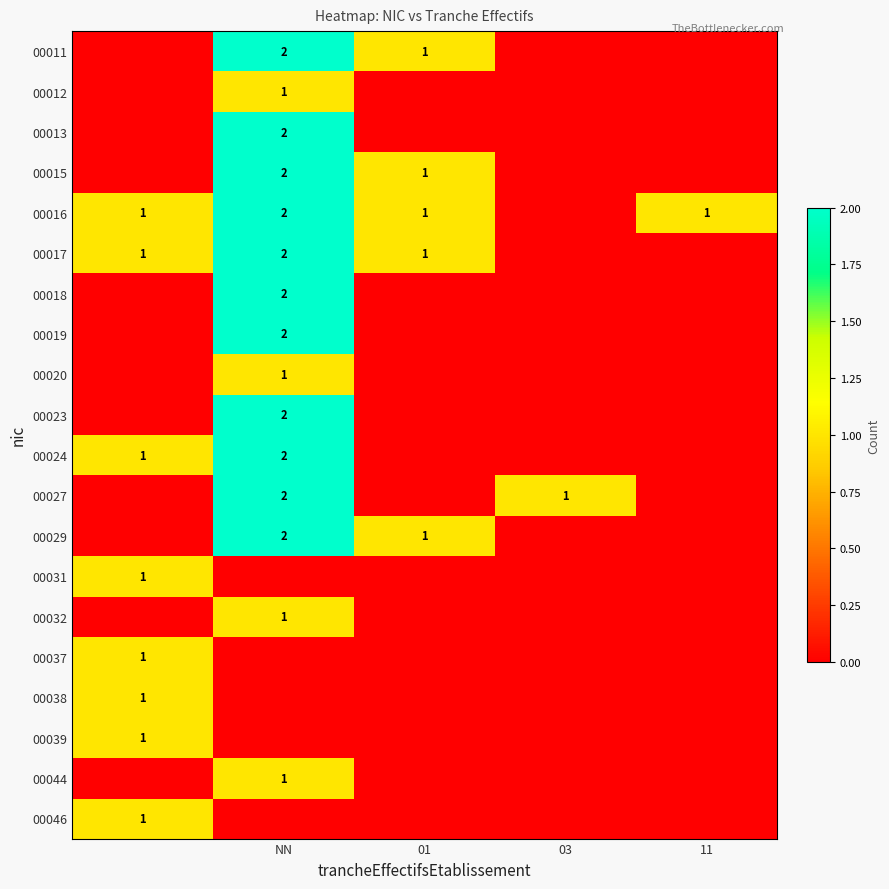

The 00016 series shows 1 at NN. True or false?

False